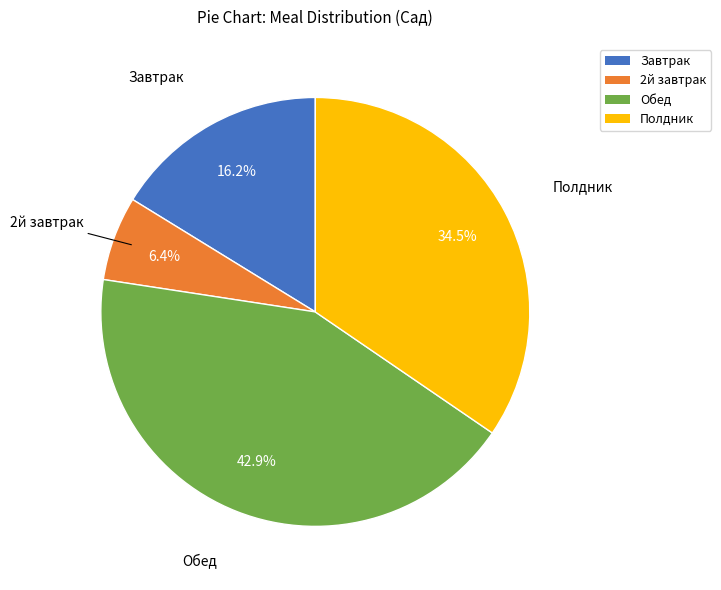

To the nearest percent, what is the difference between the 2й завтрак and Обед slice percentages?

37%